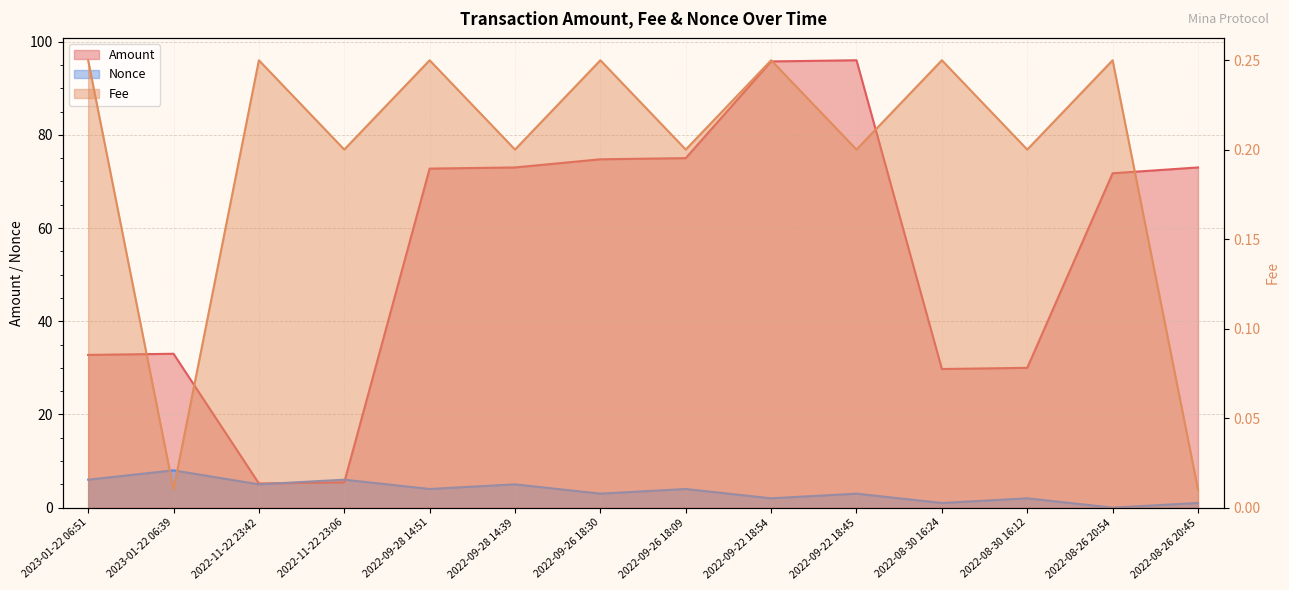

What position from the right is 2022-08-30 16:24?

4